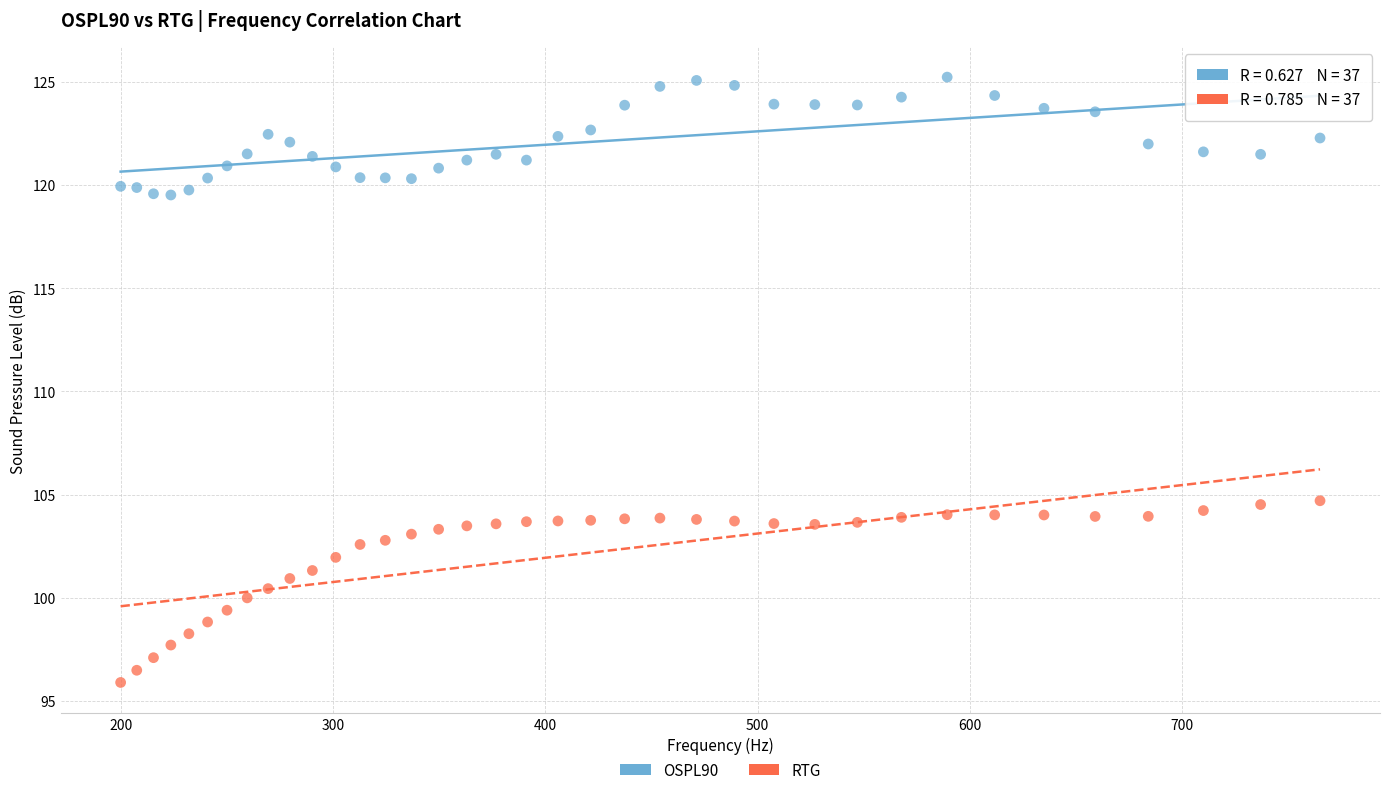

Which series reaches the minimum Y coordinate?

RTG